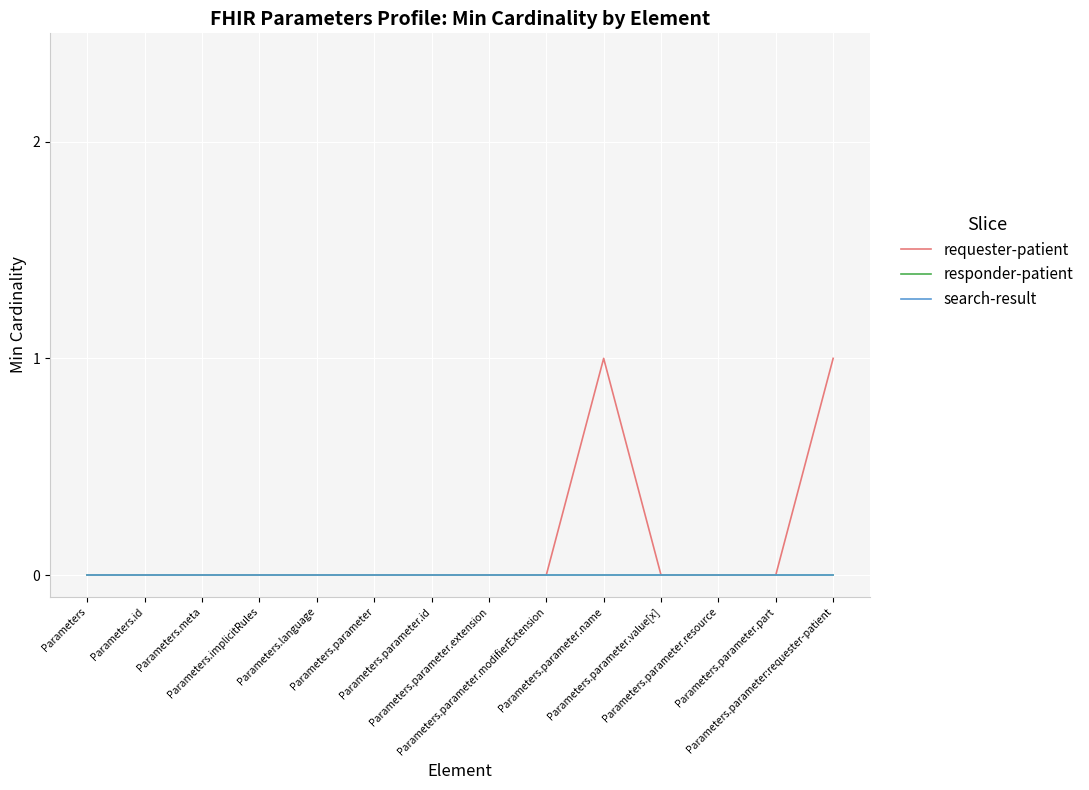

Where is search-result nearest to the value 0?

Parameters